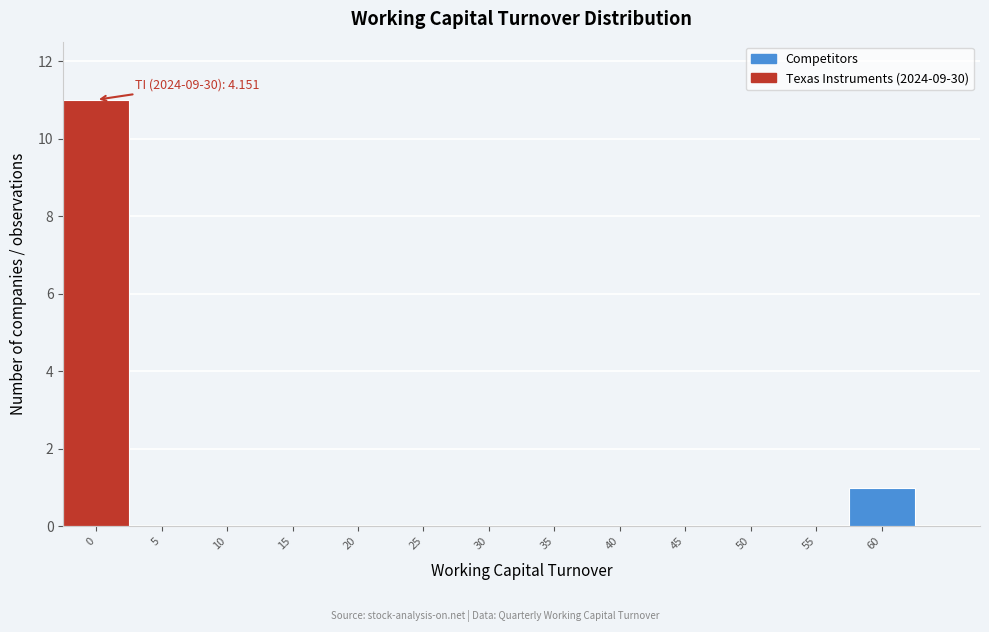

Reading left to right, extract all data points from this chart.

0=11	5=0	10=0	15=0	20=0	25=0	30=0	35=0	40=0	45=0	50=0	55=0	60=1